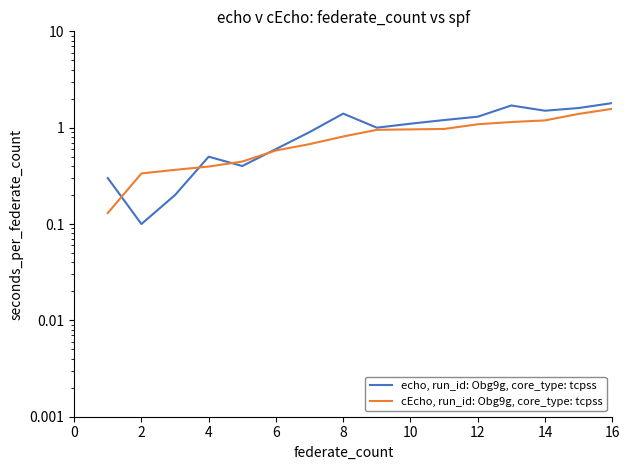

List the series in order of their overall mean, highest first.

echo, run_id: Obg9g, core_type: tcpss, cEcho, run_id: Obg9g, core_type: tcpss